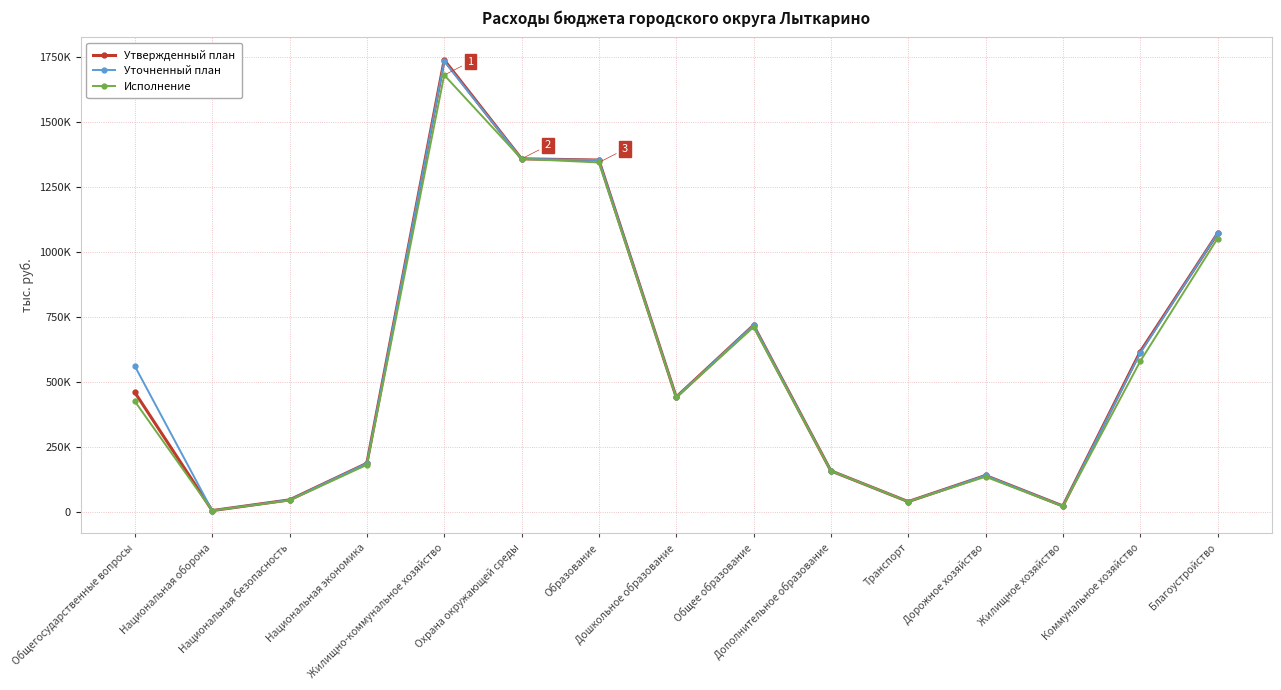

What is the value of the Исполнение point at the 12th from the left?

134940.1